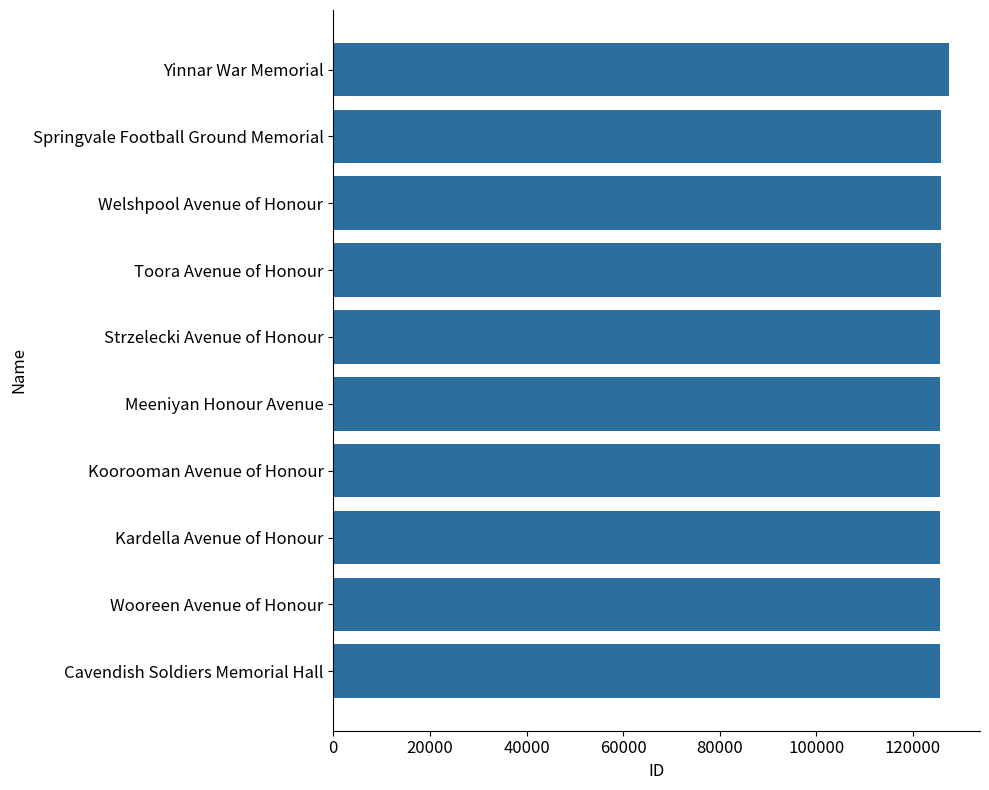

True or false: the data shows 40885 at Cavendish Soldiers Memorial Hall.

False